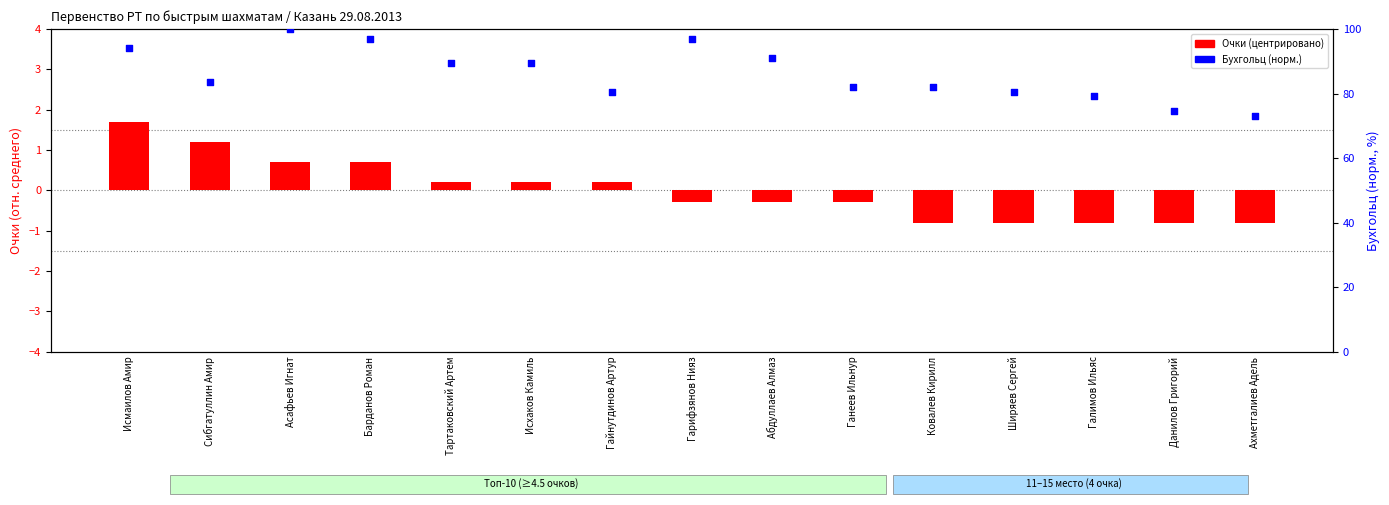

Which series contains the lowest Y value?

Очки (центрировано)